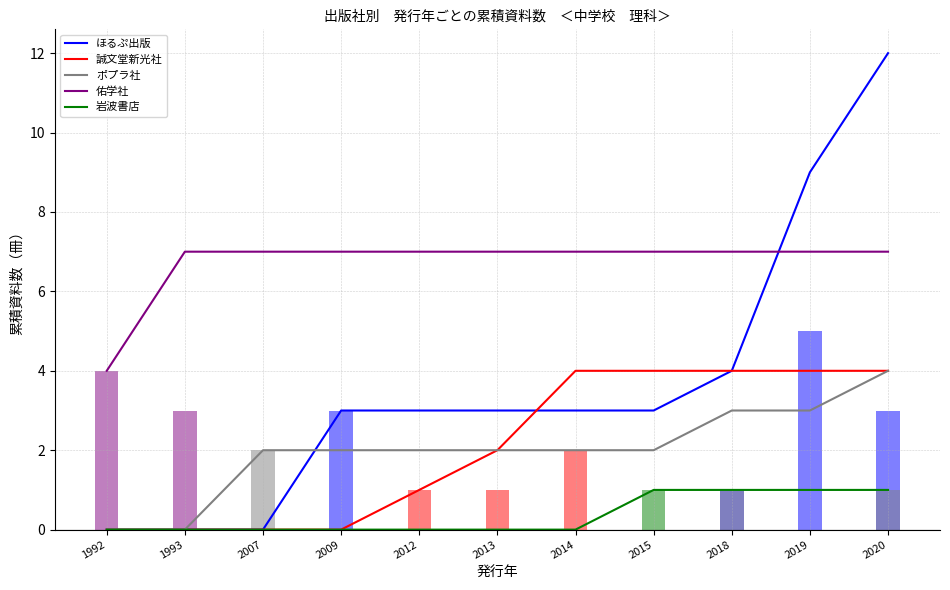

Which series has the largest total across all categories?

佑学社